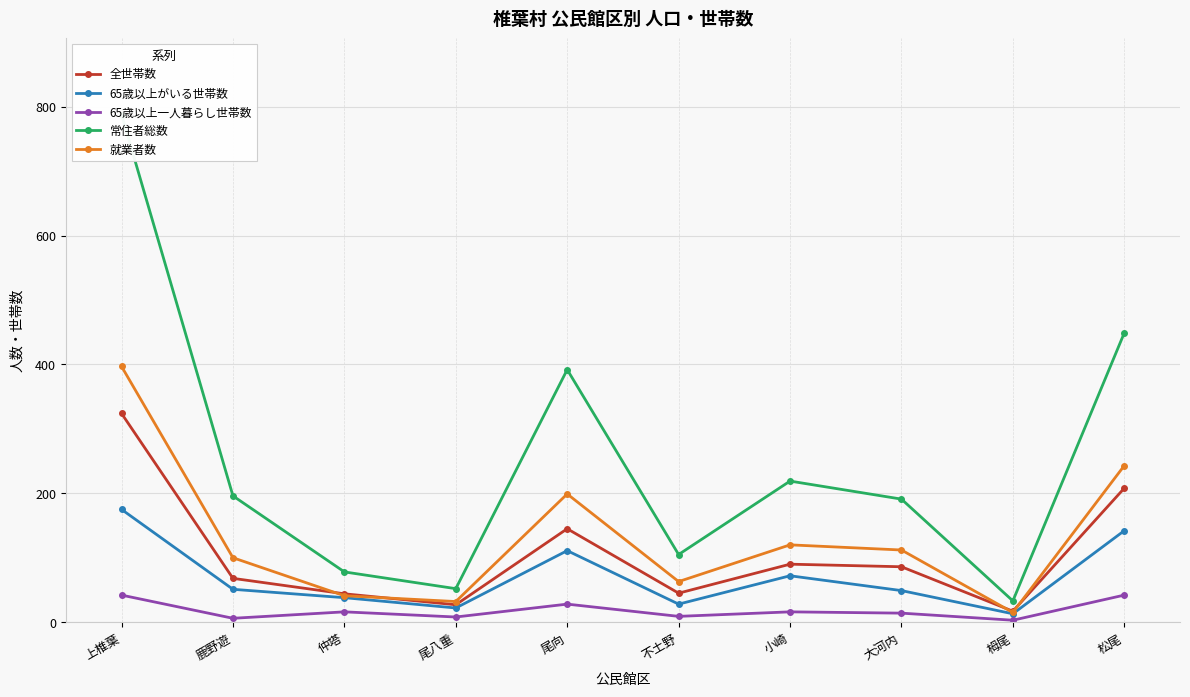

The value of 65歳以上がいる世帯数 at 大河内 is 24. True or false?

False